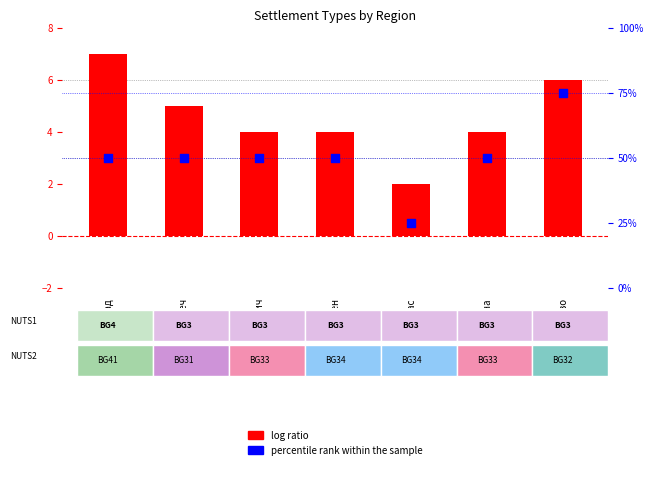

What is the total value across all series at Благоевград?

57